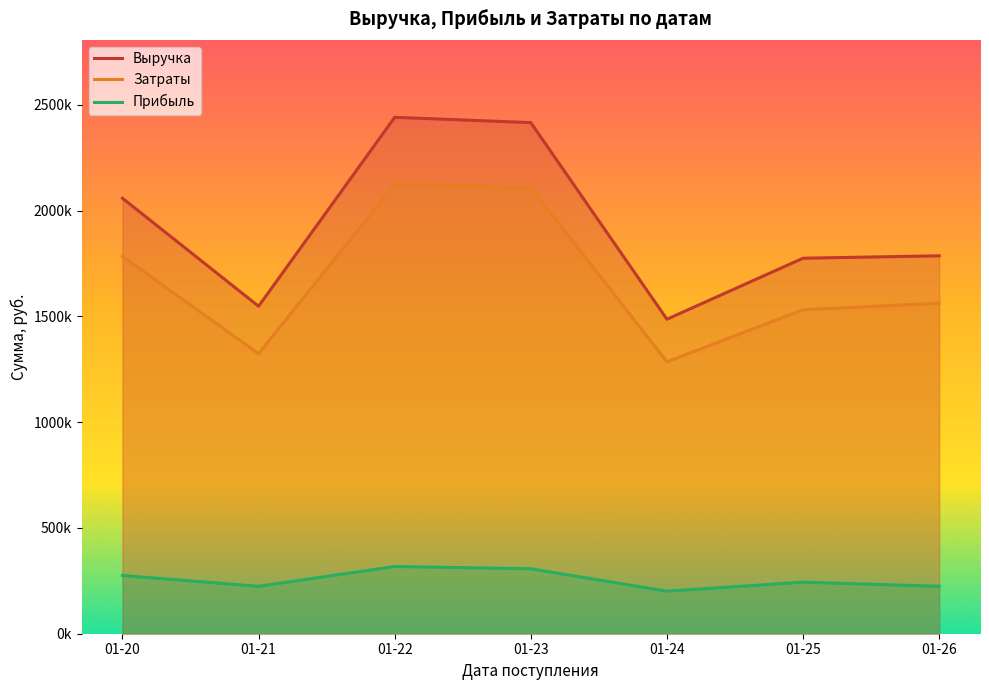

Reading left to right, what are all the values shown in this chart?

Выручка: 01-20=2058386.5	01-21=1547851.0	01-22=2440719.8	01-23=2415733.8	01-24=1486450.2	01-25=1774798.5	01-26=1786217.2
Затраты: 01-20=1783232.0	01-21=1323773.0	01-22=2123011.0	01-23=2108799.0	01-24=1285438.0	01-25=1531156.0	01-26=1562198.0
Прибыль: 01-20=275154.5	01-21=224078.0	01-22=317708.8	01-23=306934.8	01-24=201012.2	01-25=243642.5	01-26=224019.2